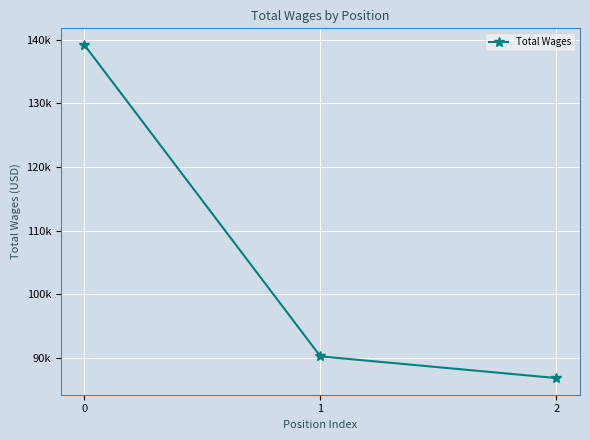

Does the chart have visible grid lines?

Yes